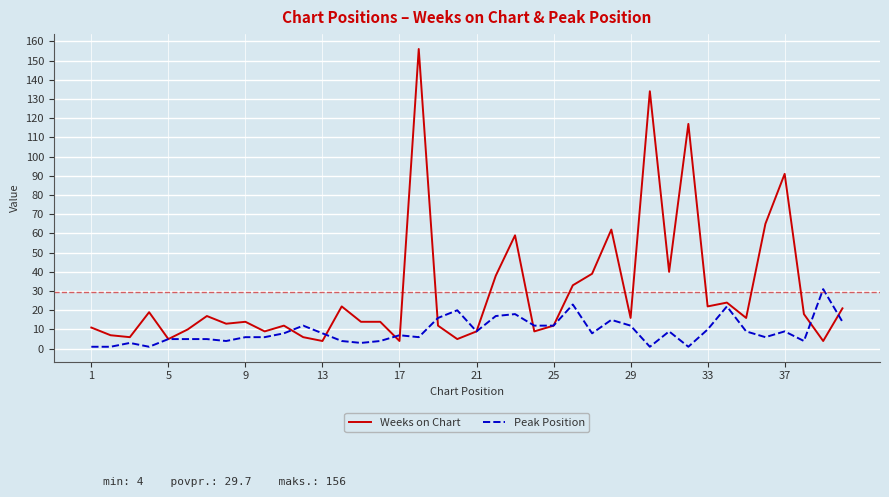

Which series ends up on top after the final intersection of Peak Position and Weeks on Chart?

Weeks on Chart